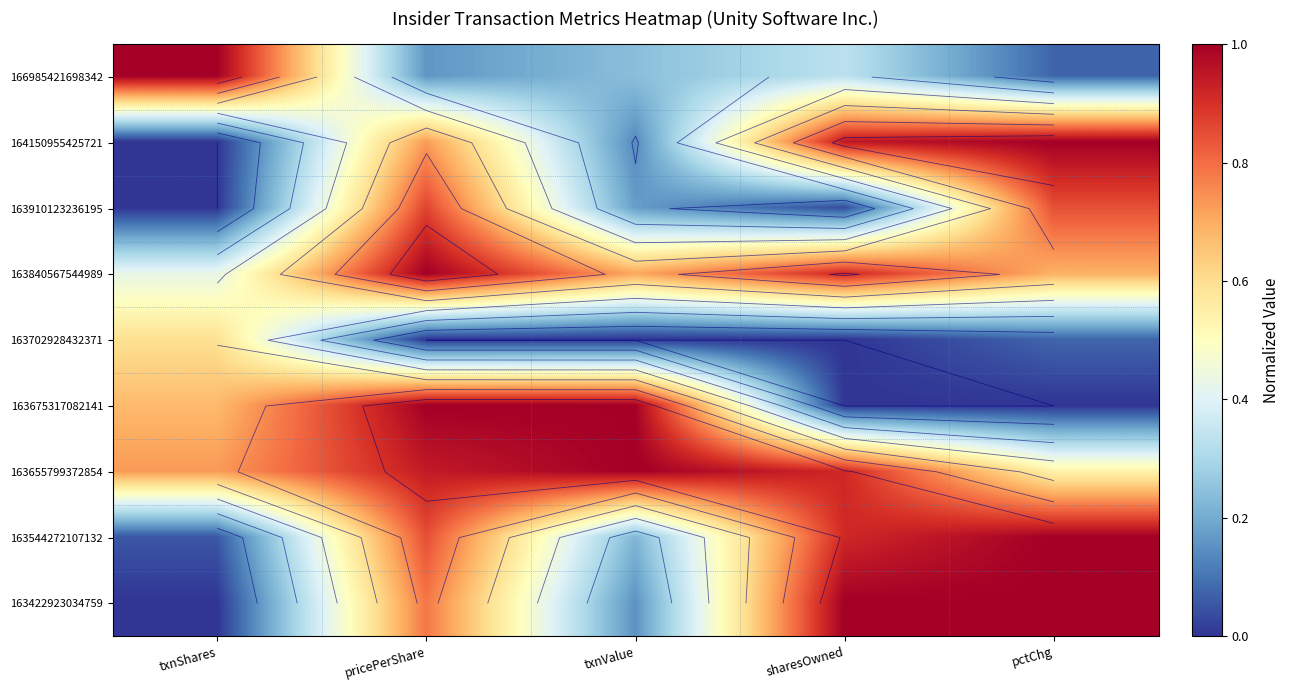

At which category is the sum across all series the highest?

pricePerShare